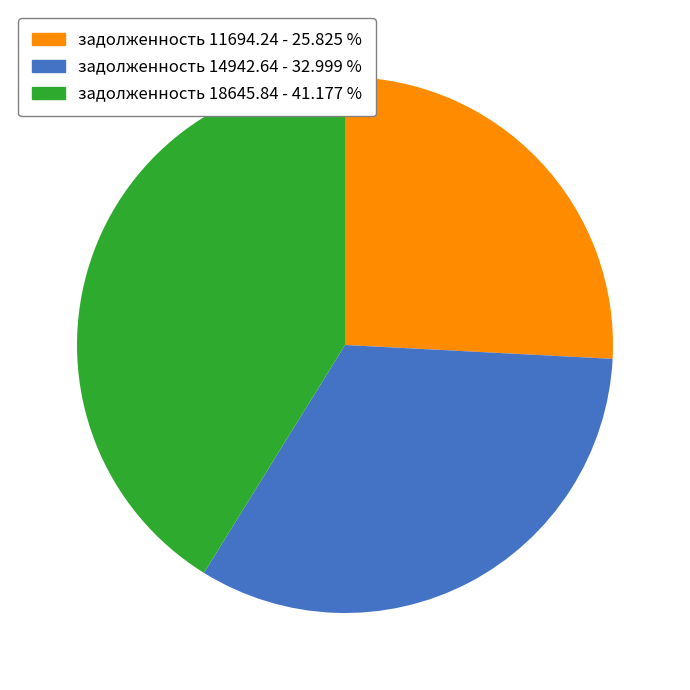

Is there a majority slice in this chart?

No